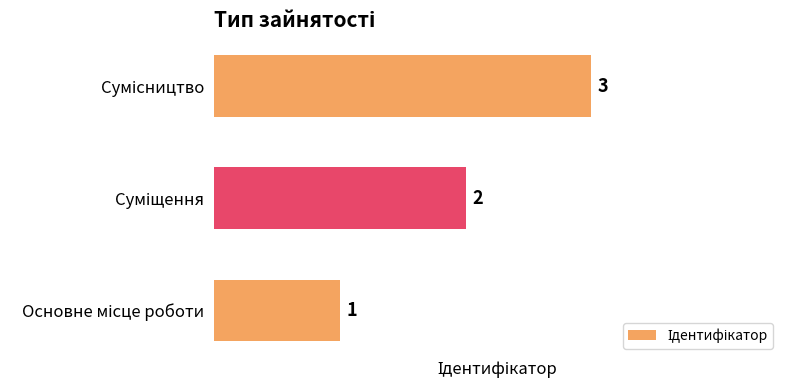

Count the values in the range 1 to 3.

3